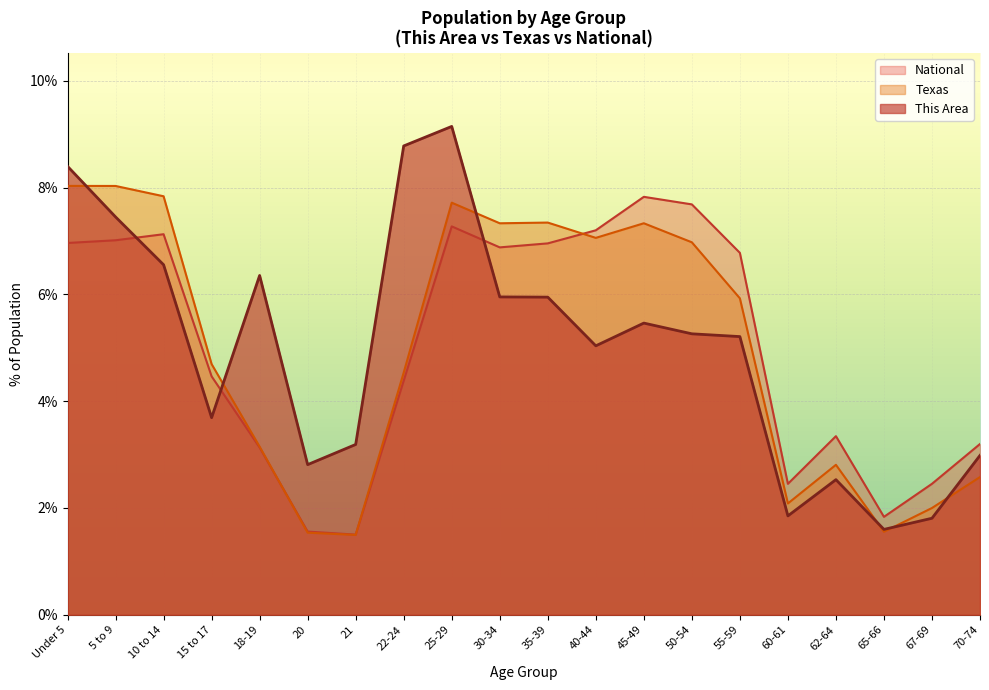

How many interior local valleys does the This Area series have?

5